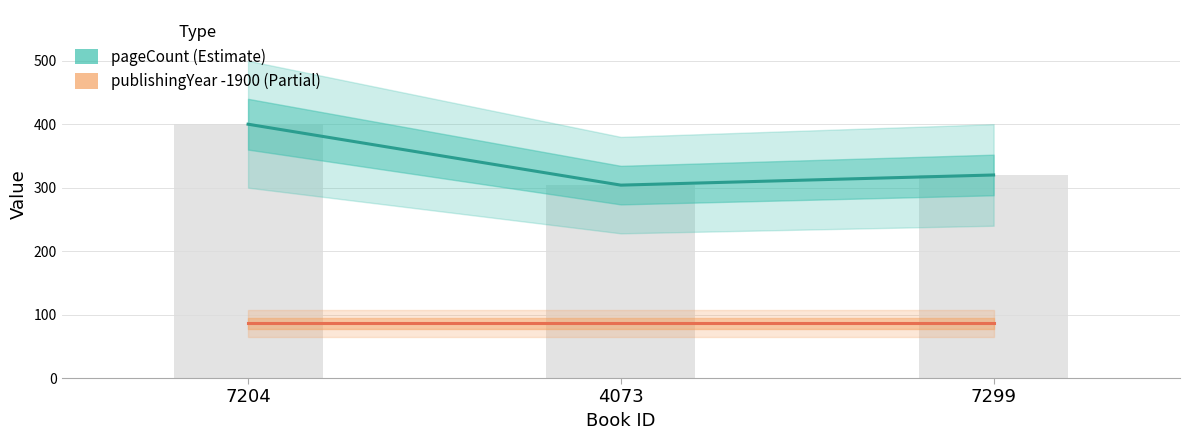

Reading left to right, list all the values displayed in this chart.

pageCount: 400	304	320
publishingYear (offset -1900): 86	86	86